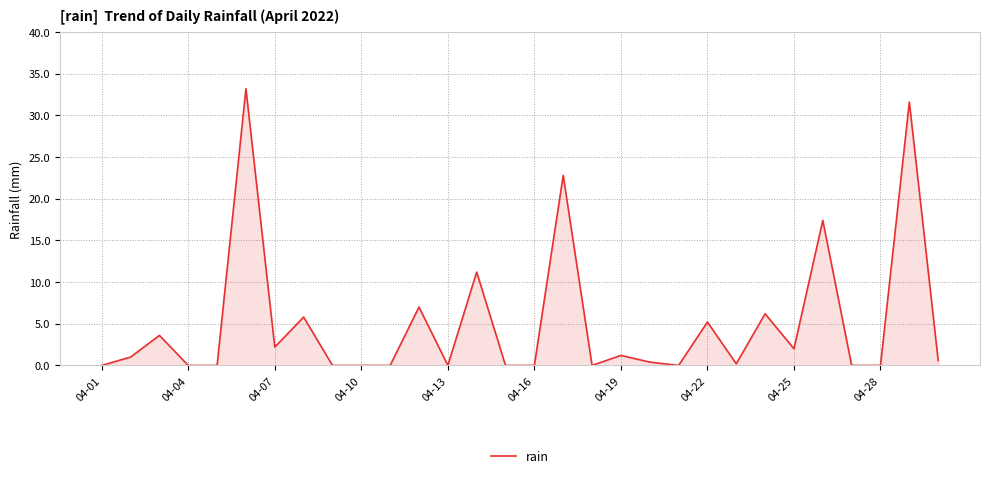

What is the maximum value shown in the chart?

33.2